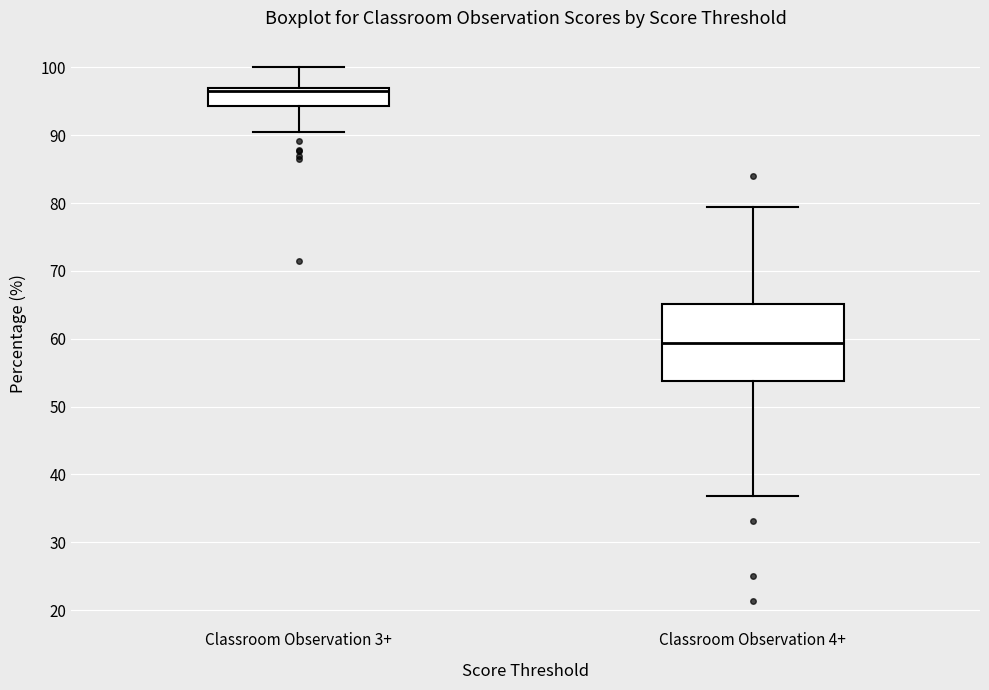

Where does the upper whisker of the box for Classroom Observation 3+ end on the y-axis? The values are not printed on the chart, so give them approximately, as read against the axis.

100